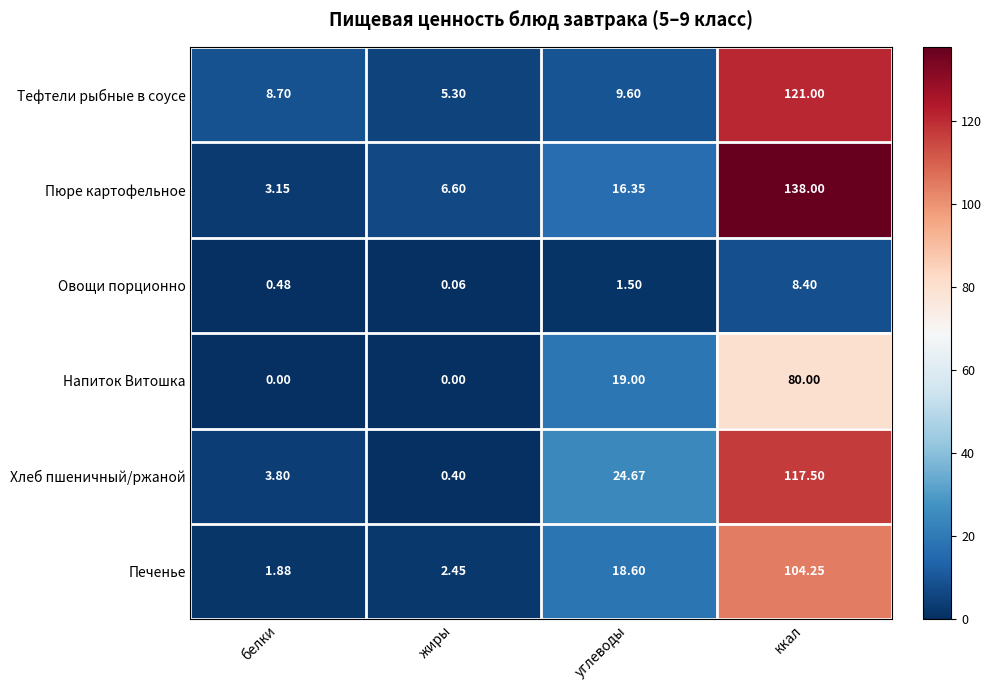

Which category has the lowest value in the Овощи порционно series?

жиры